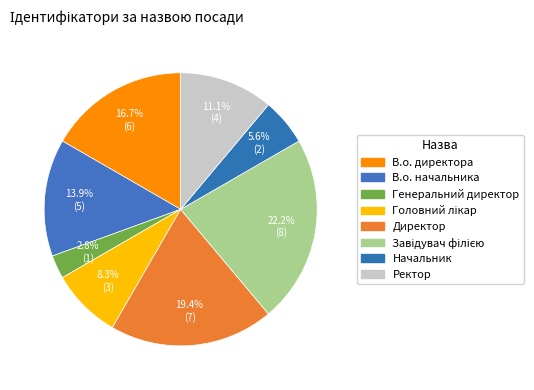

How many segments does this pie chart have?

8